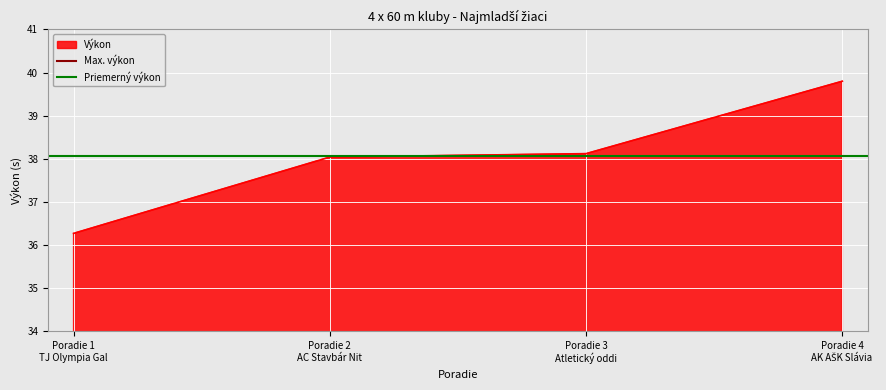

True or false: Výkon has more than 1 interior local peaks.

False